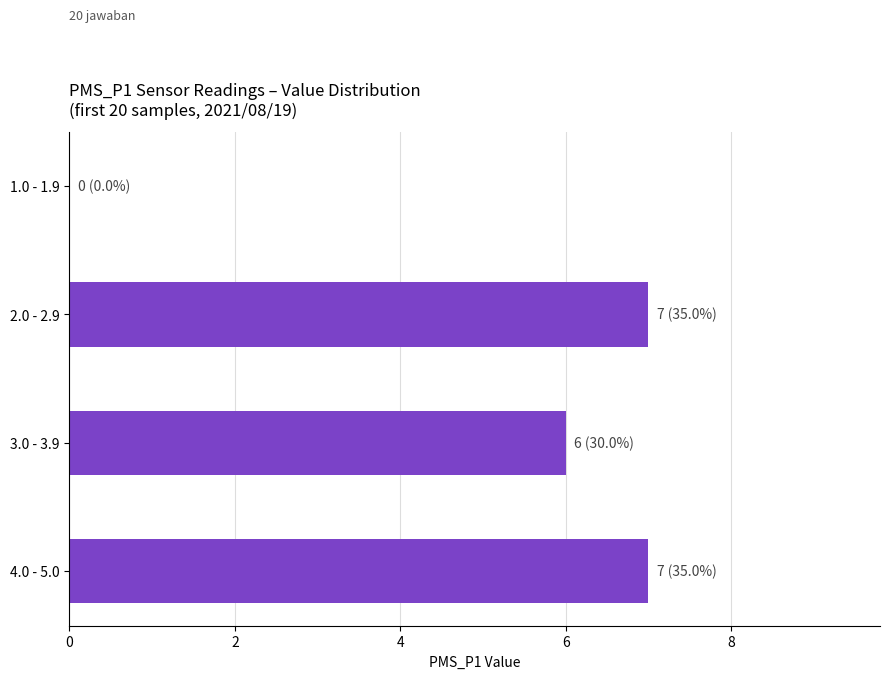

True or false: the data shows 10 at 4.0 - 5.0.

False